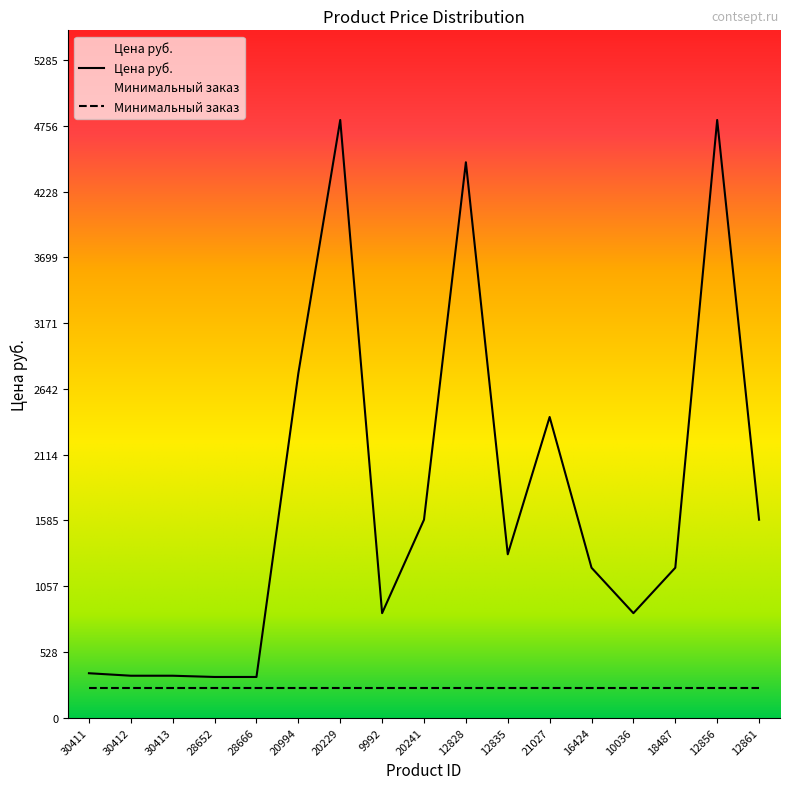

What is the change in value from 30411 to 20241?

+1234.3